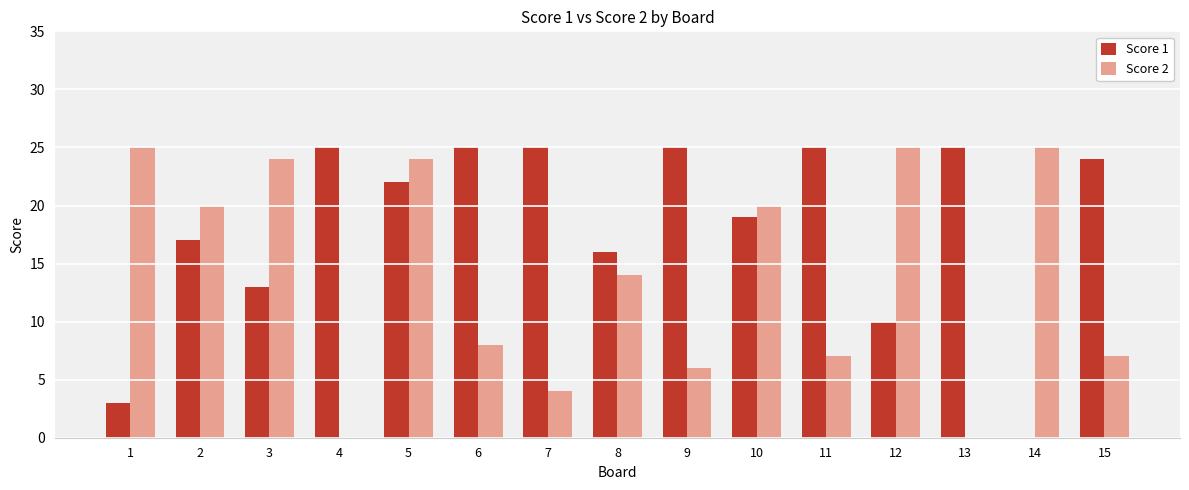

At which category is the sum across all series the highest?

5